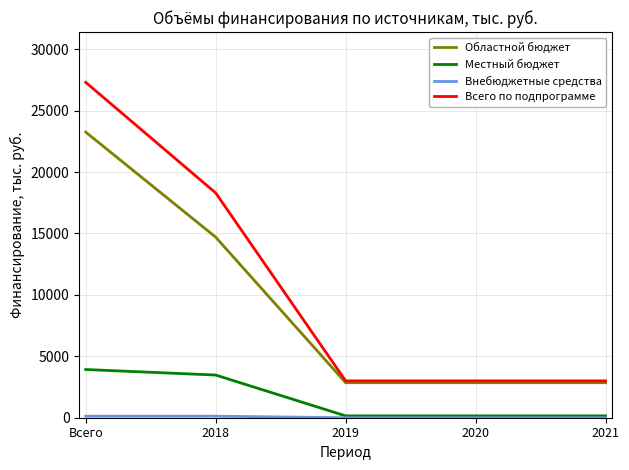

What is the average value of the Областной бюджет series?

9300.1